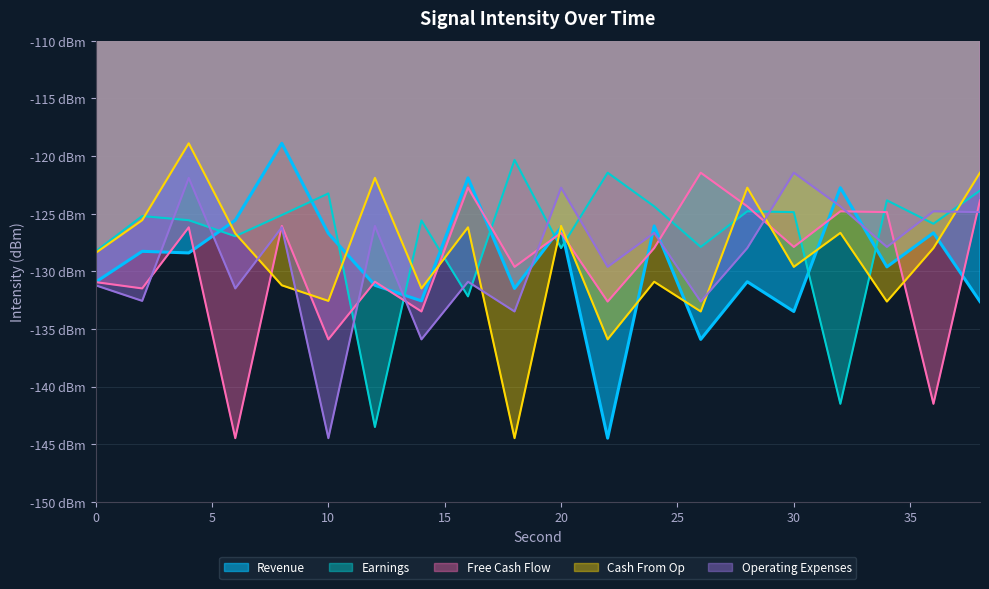

Is the value of Free Cash Flow at 30 greater than the value of Operating Expenses at 14?

Yes